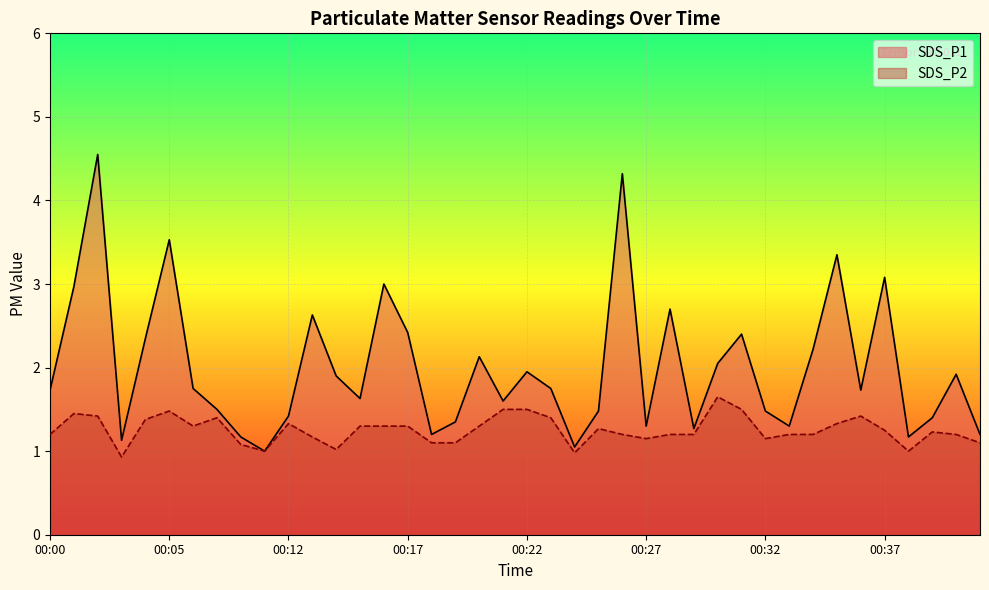

At 00:16, list the series in order from largest to smallest.

SDS_P1, SDS_P2